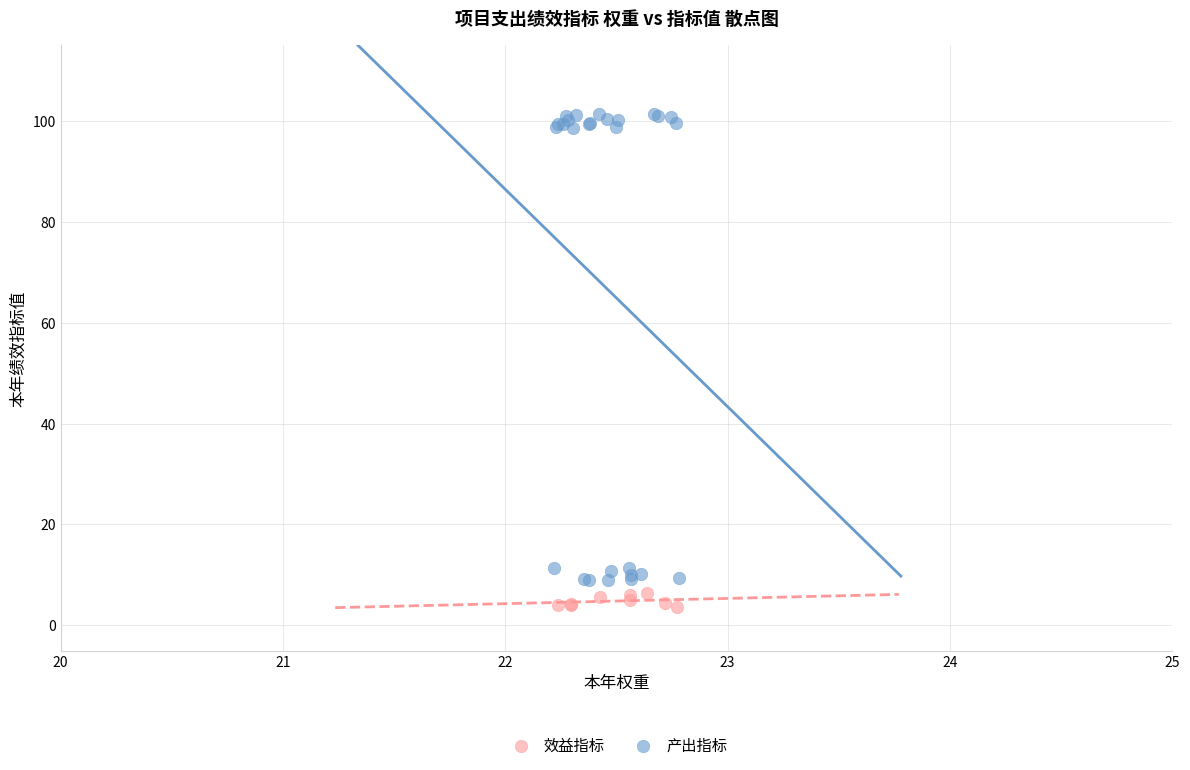

Which series has the widest spread of Y values?

产出指标